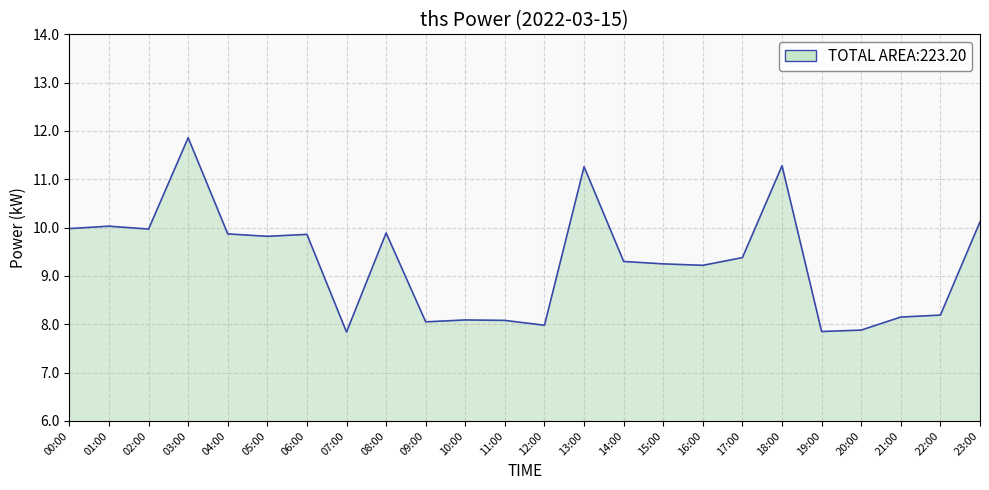

Approximately how many times larger is the value at 12:00 compared to 22:00?

1.0